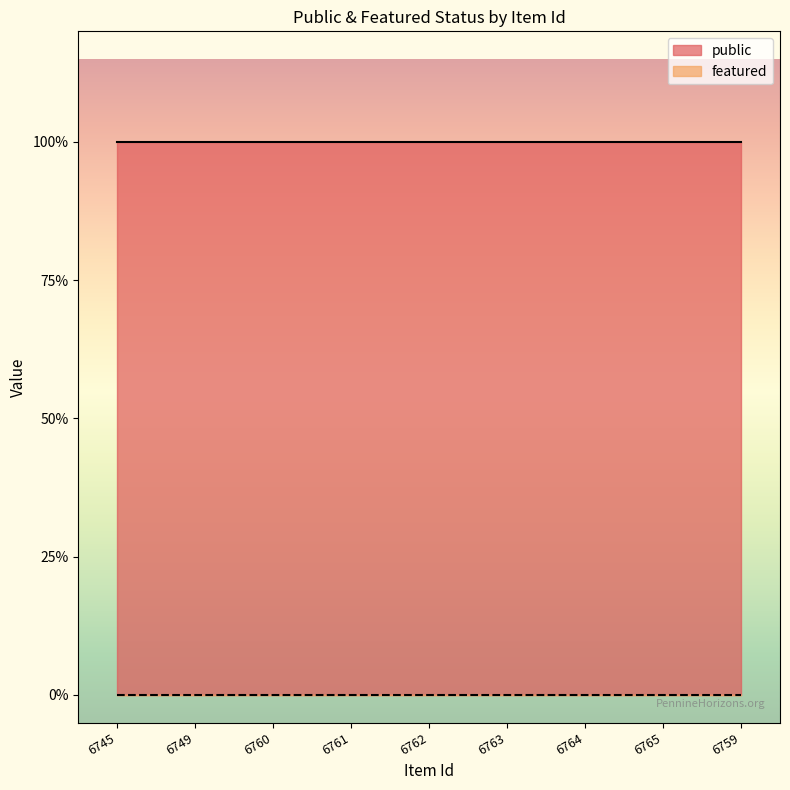

What is the value of the public point at the 6th from the left?

1